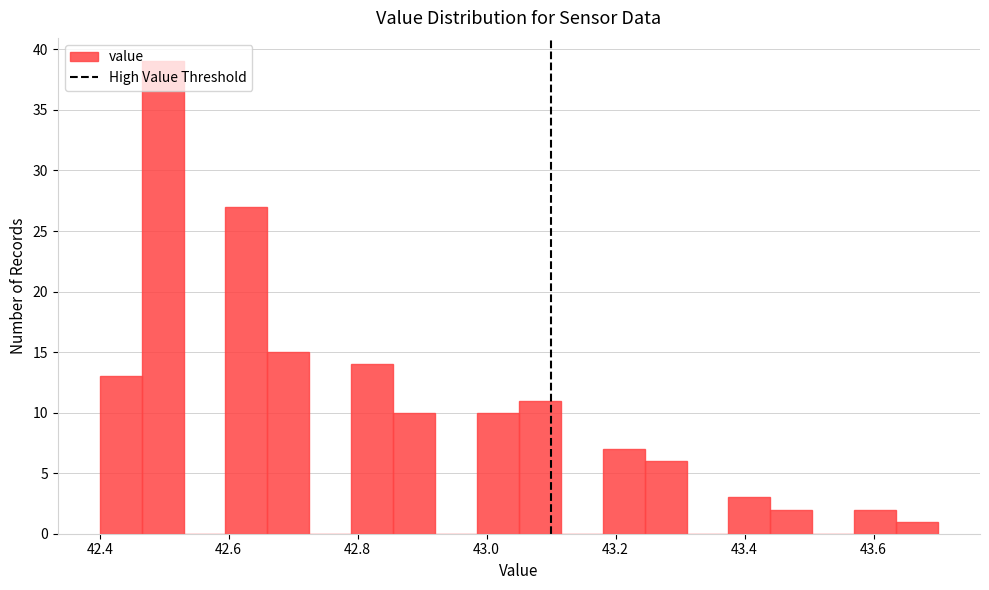

Around what value on the x-axis is the tallest bar? Give the approximate position of its centre, as read against the axis.

42.50